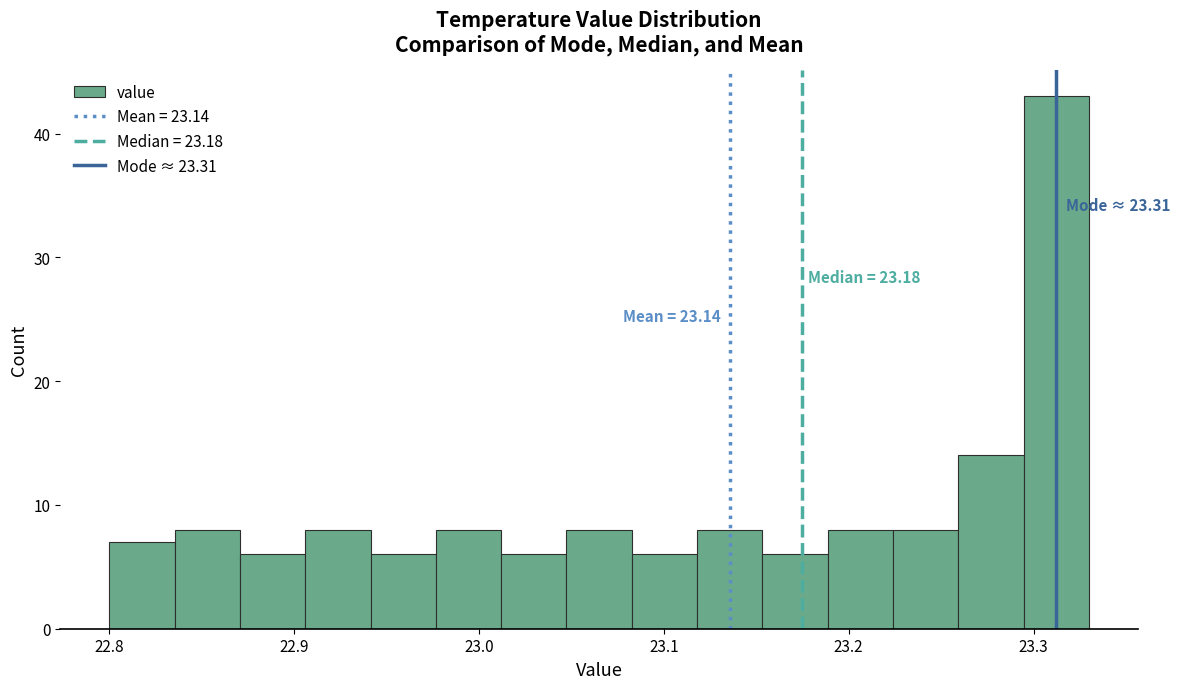

Read against the x-axis, roughly where is the centre of the tallest bar?

23.31